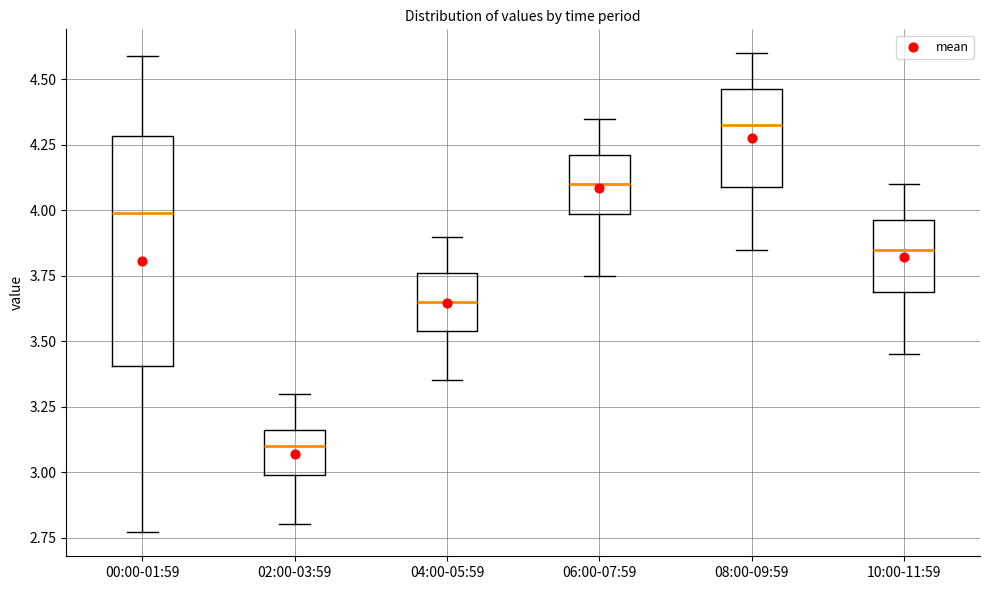

Which box's median line is the highest?

08:00-09:59